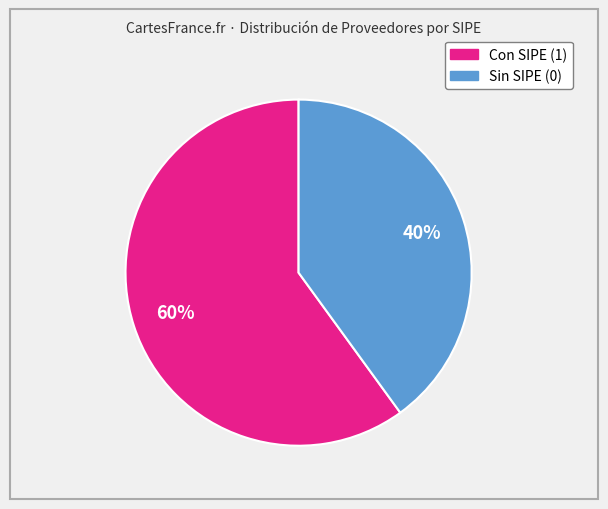

To the nearest percent, what is the average slice percentage?

50%